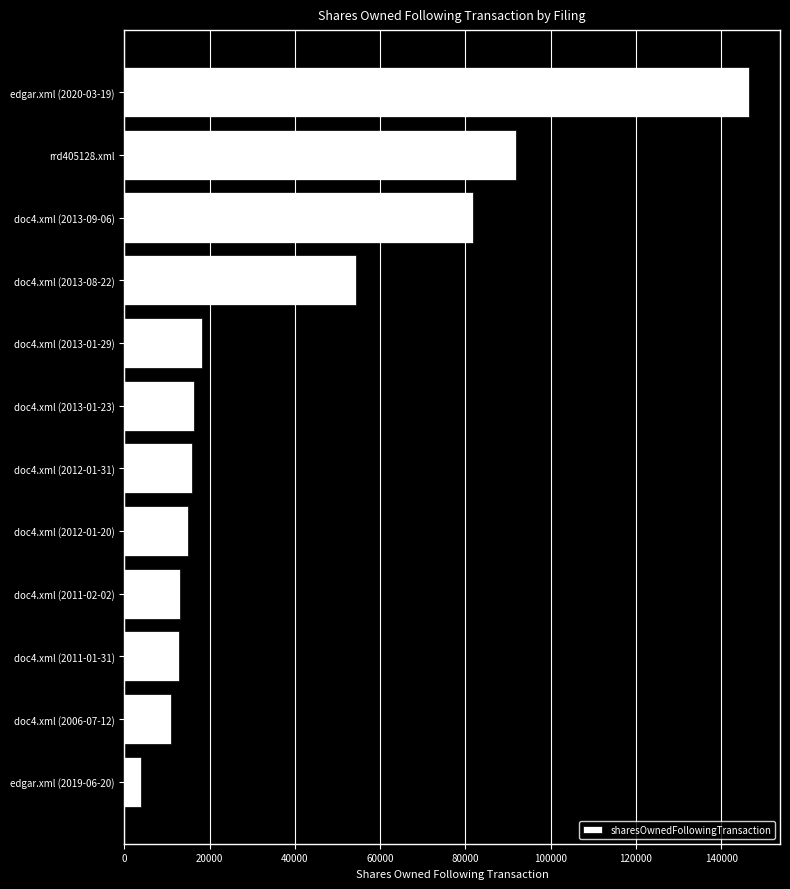

What is the label of the 8th bar from the bottom?

doc4.xml (2013-01-29)